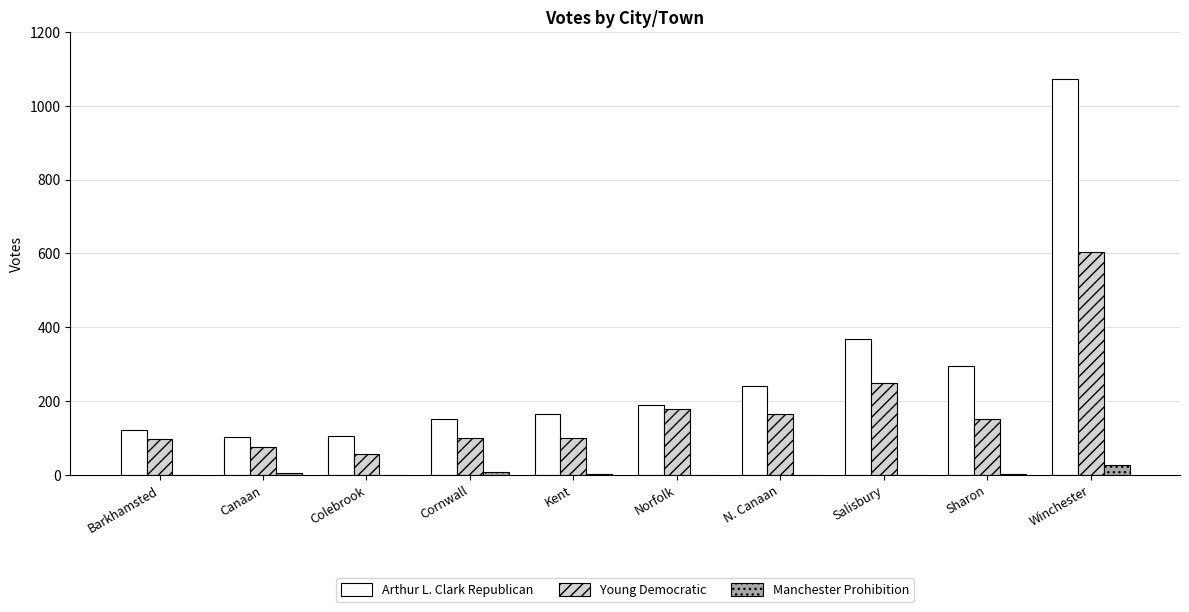

Are the bars horizontal?

No